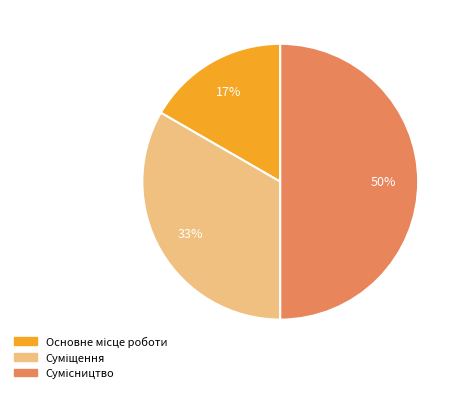

To the nearest percent, what is the average slice percentage?

33%